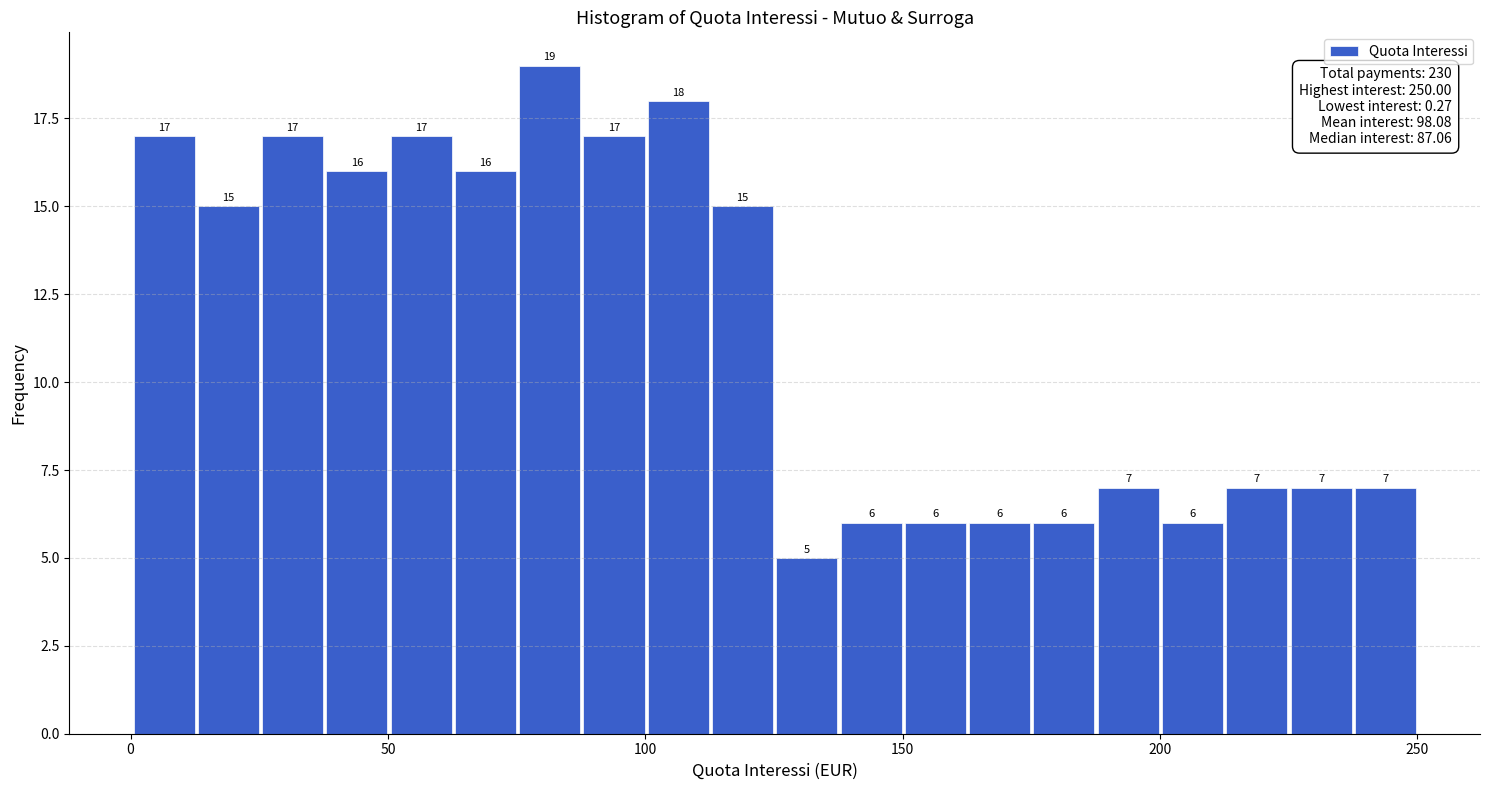

Read against the x-axis, roughly where is the centre of the tallest bar?

80